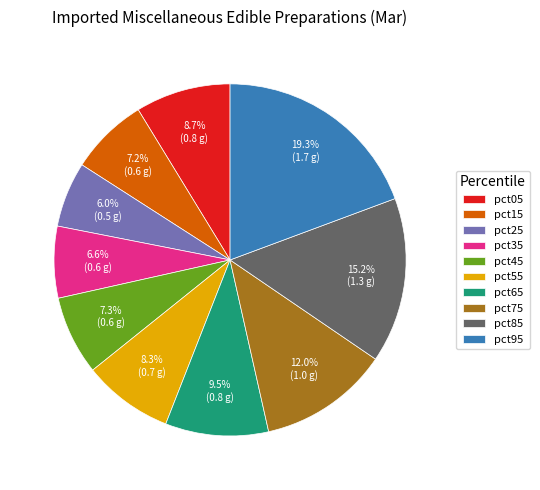

How many segments does this pie chart have?

10